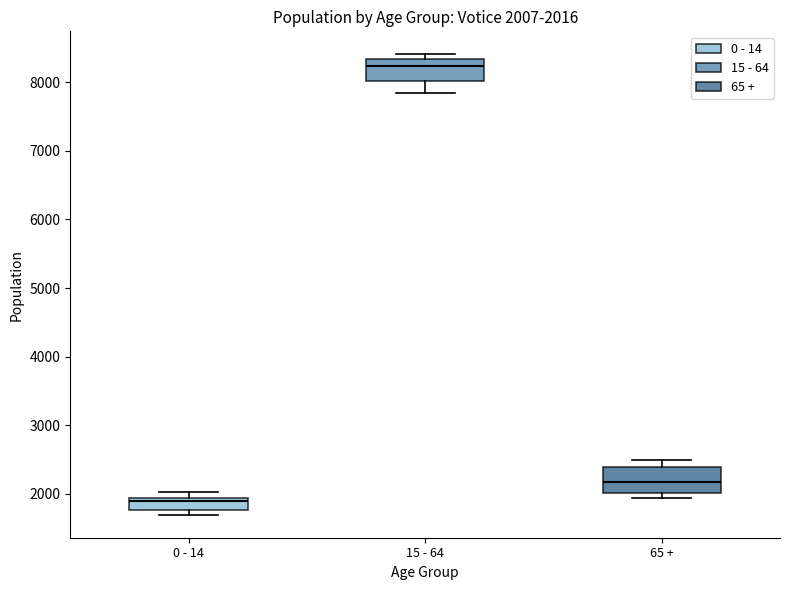

Which box's median line is the highest?

15 - 64